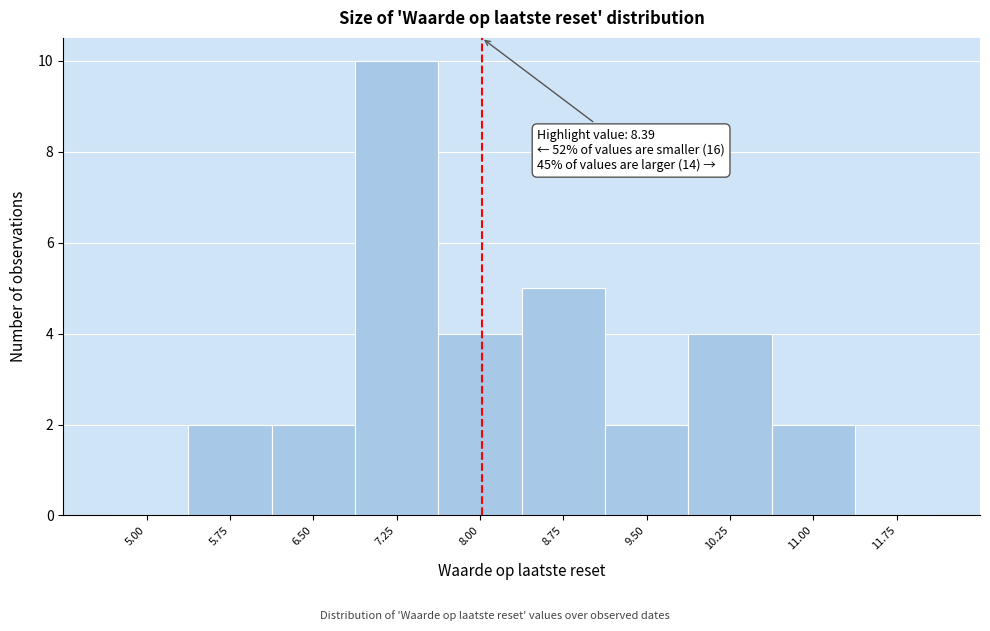

Reading left to right, extract all data points from this chart.

5.00=0	5.75=2	6.50=2	7.25=10	8.00=4	8.75=5	9.50=2	10.25=4	11.00=2	11.75=0